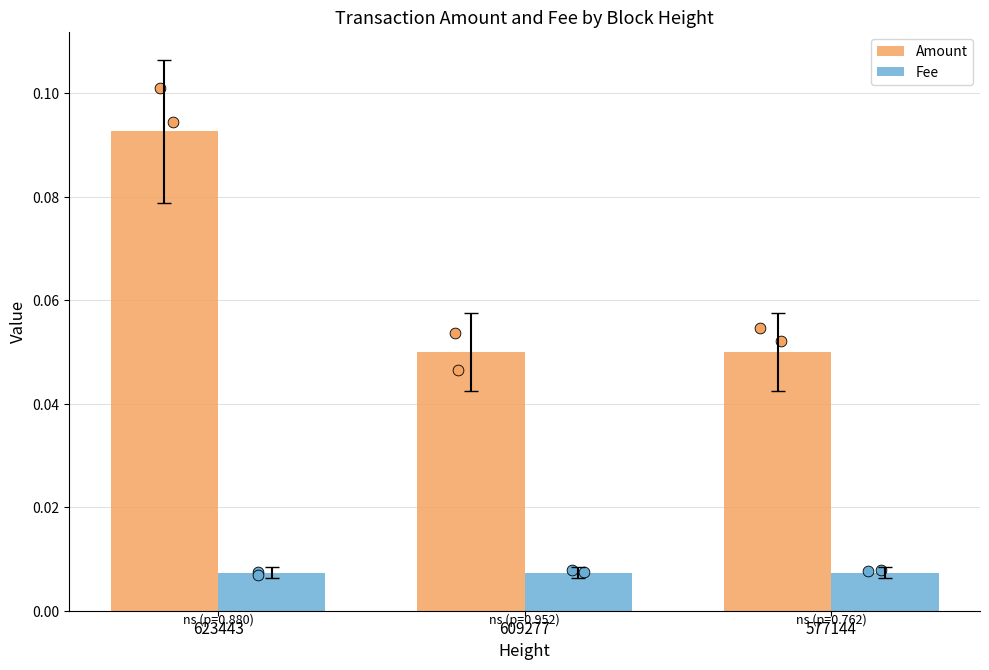

What are all the series names shown in the legend?

Amount, Fee